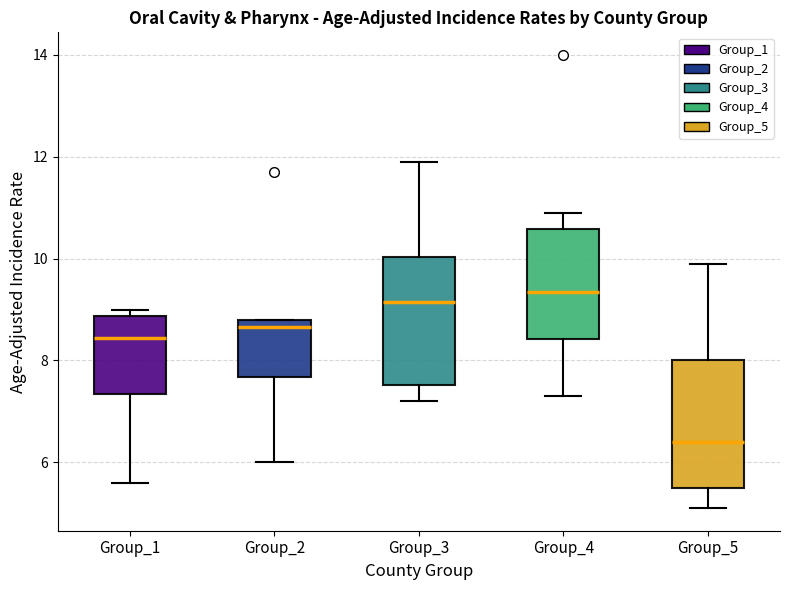

Reading left to right, read every box against the y-axis: the position of its median line, the range the box covers, and the ends of its whiskers. The values are not printed on the chart, so give them approximately, as read against the axis.

Group_1: median 8.4, box 7.4 to 8.8, whiskers 5.6 to 9.0
Group_2: median 8.6, box 7.6 to 8.8, whiskers 6.0 to 8.8
Group_3: median 9.2, box 7.6 to 10.0, whiskers 7.2 to 12.0
Group_4: median 9.4, box 8.4 to 10.6, whiskers 7.4 to 11.0
Group_5: median 6.4, box 5.6 to 8.0, whiskers 5.2 to 10.0